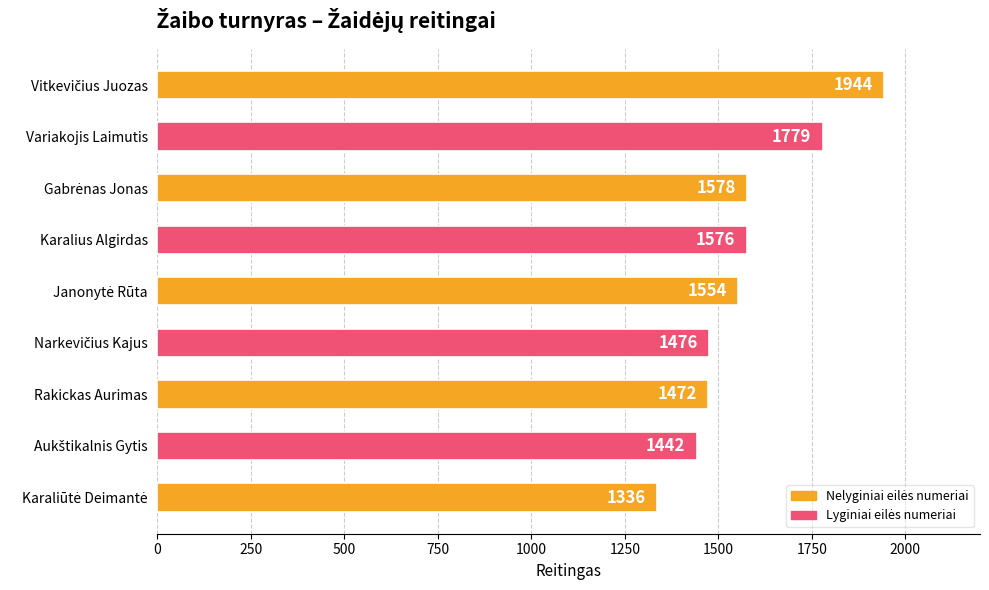

How many bars are there in total?

9